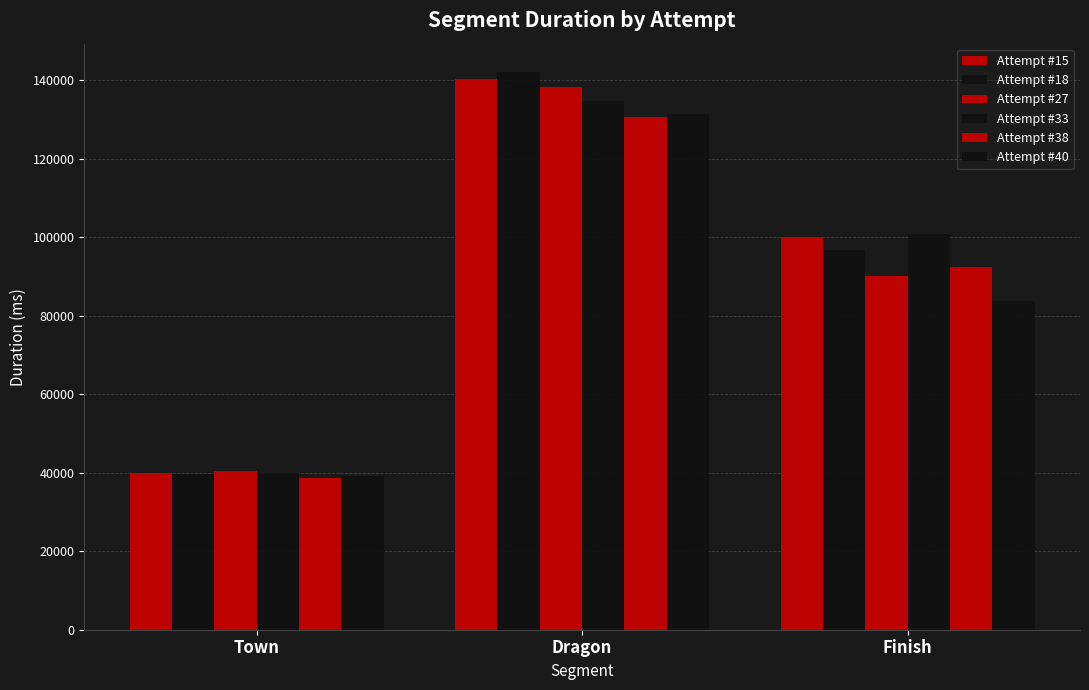

How many bars are there in each group?

6